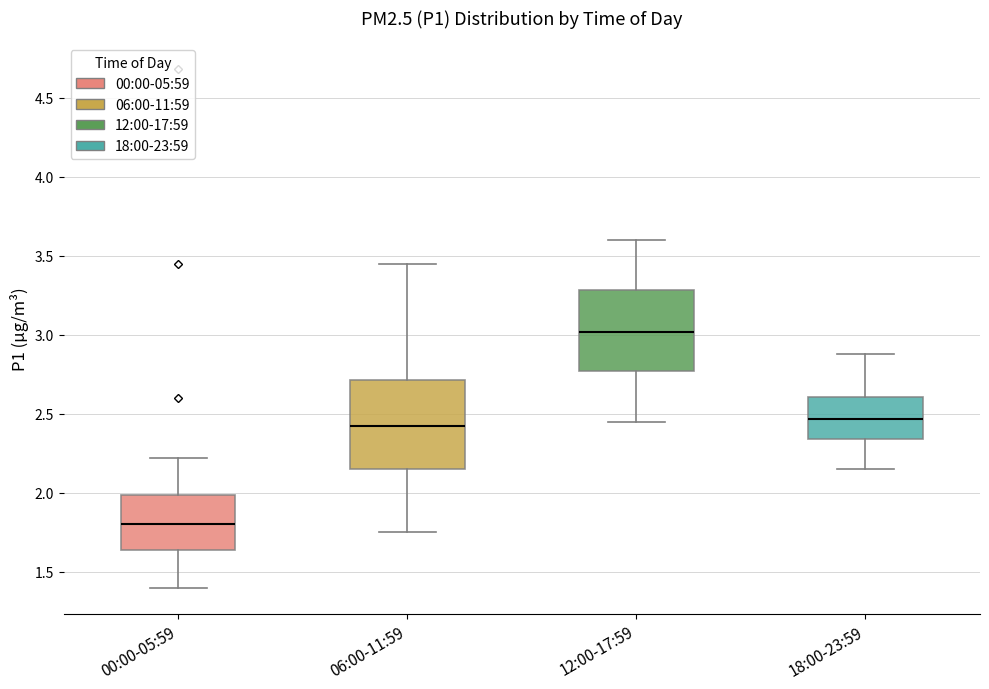

Reading left to right, read every box against the y-axis: the position of its median line, the range the box covers, and the ends of its whiskers. The values are not printed on the chart, so give them approximately, as read against the axis.

00:00-05:59: median 1.80, box 1.65 to 2.00, whiskers 1.40 to 2.20
06:00-11:59: median 2.45, box 2.15 to 2.70, whiskers 1.75 to 3.45
12:00-17:59: median 3.00, box 2.75 to 3.30, whiskers 2.45 to 3.60
18:00-23:59: median 2.45, box 2.35 to 2.60, whiskers 2.15 to 2.90